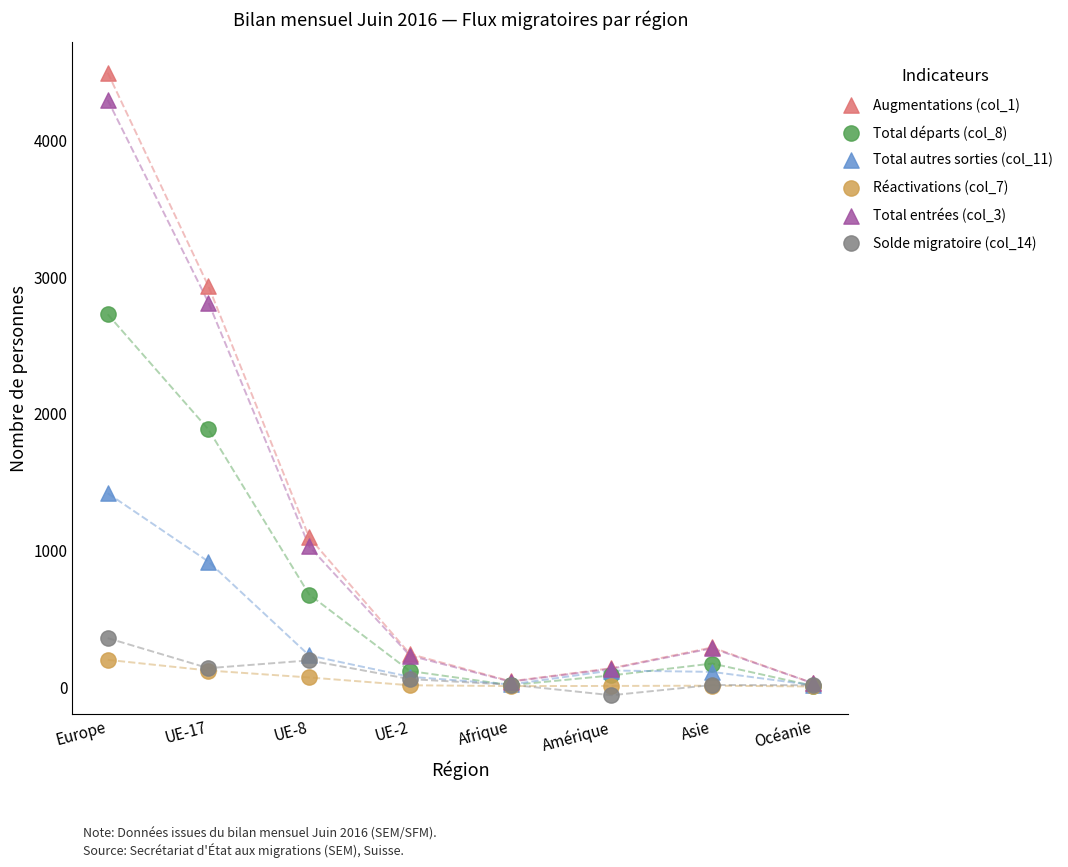

Across all series, what Y value is closest to 2214?

1881